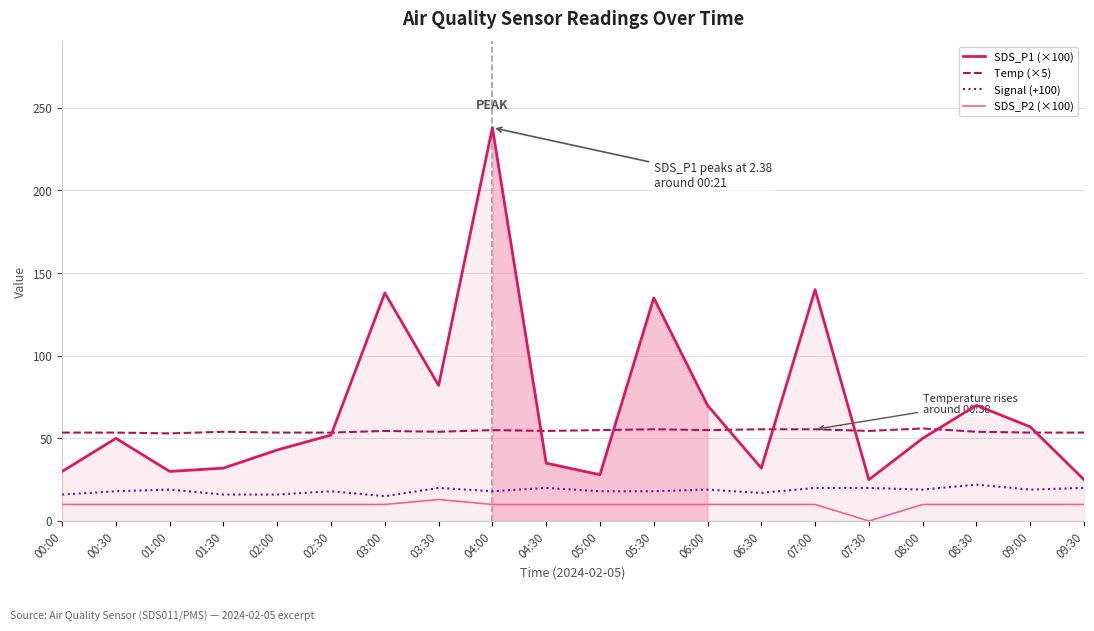

Reading right to left, extract all data points from this chart.

SDS_P1 (×100): 25.0	57.0	70.0	50.0	25.0	140.0	32.0	70.0	135.0	28.0	35.0	238.0	82.0	138.0	52.0	43.0	32.0	30.0	50.0	30.0
Temp (×5): 53.5	53.5	54.0	56.0	54.5	55.5	55.5	55.0	55.5	55.0	54.5	55.0	54.0	54.5	53.5	53.5	54.0	53.0	53.5	53.5
Signal (+100): 20.0	19.0	22.0	19.0	20.0	20.0	17.0	19.0	18.0	18.0	20.0	18.0	20.0	15.0	18.0	16.0	16.0	19.0	18.0	16.0
SDS_P2 (×100): 10.0	10.0	10.0	10.0	0.0	10.0	10.0	10.0	10.0	10.0	10.0	10.0	13.0	10.0	10.0	10.0	10.0	10.0	10.0	10.0